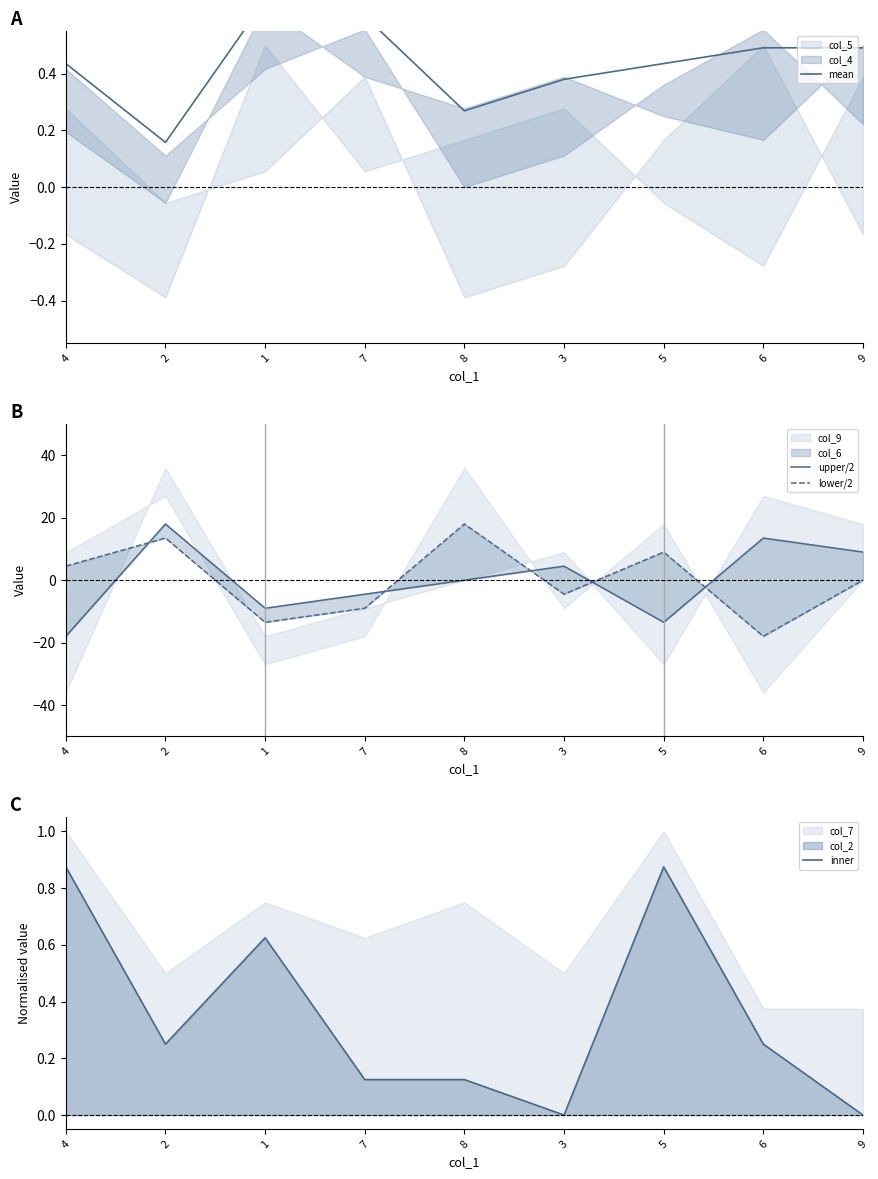

Is it true that mean equals 0.5 at 6?

True